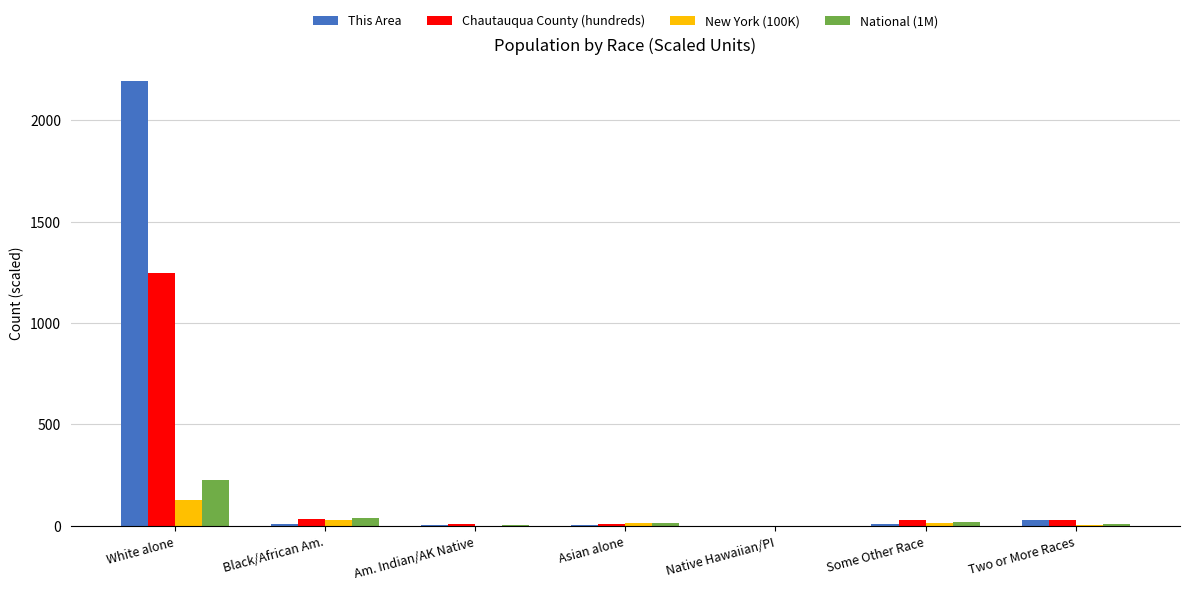

At which category does the chart reach its peak across all series?

White alone